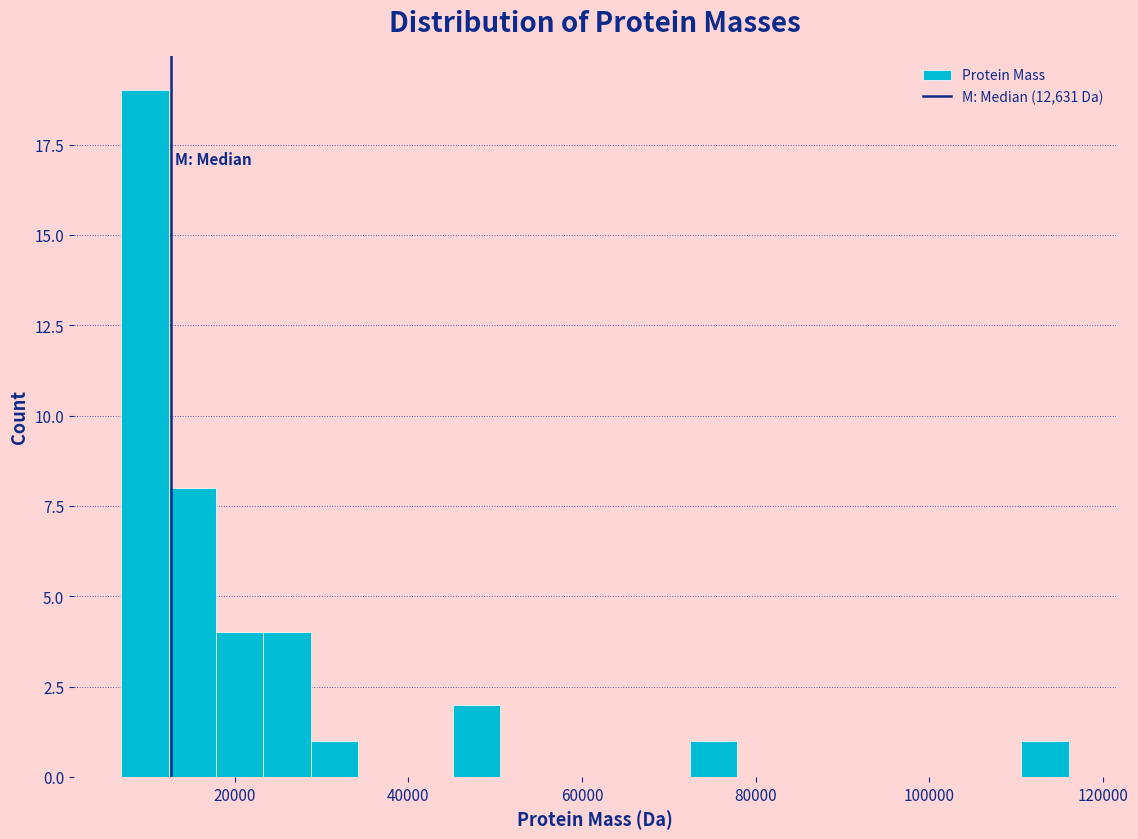

Read against the x-axis, roughly where is the centre of the tallest bar?

10000